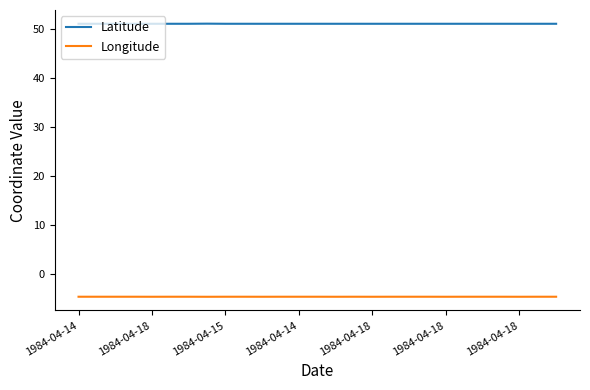

What is the maximum value shown in the chart?

51.2